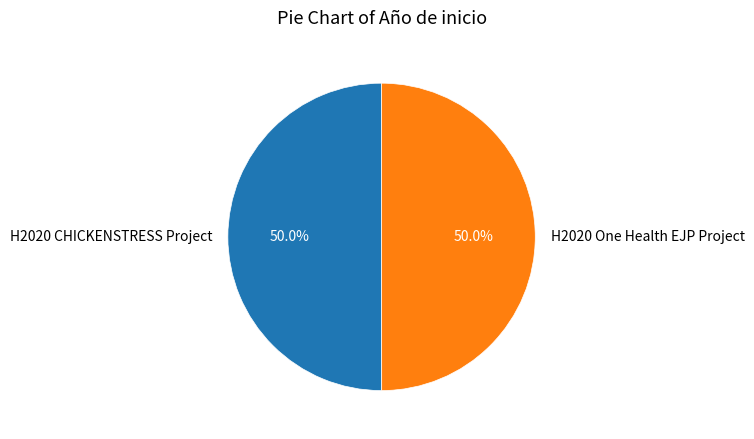

What portion of the pie excludes H2020 One Health EJP Project?

50.0%